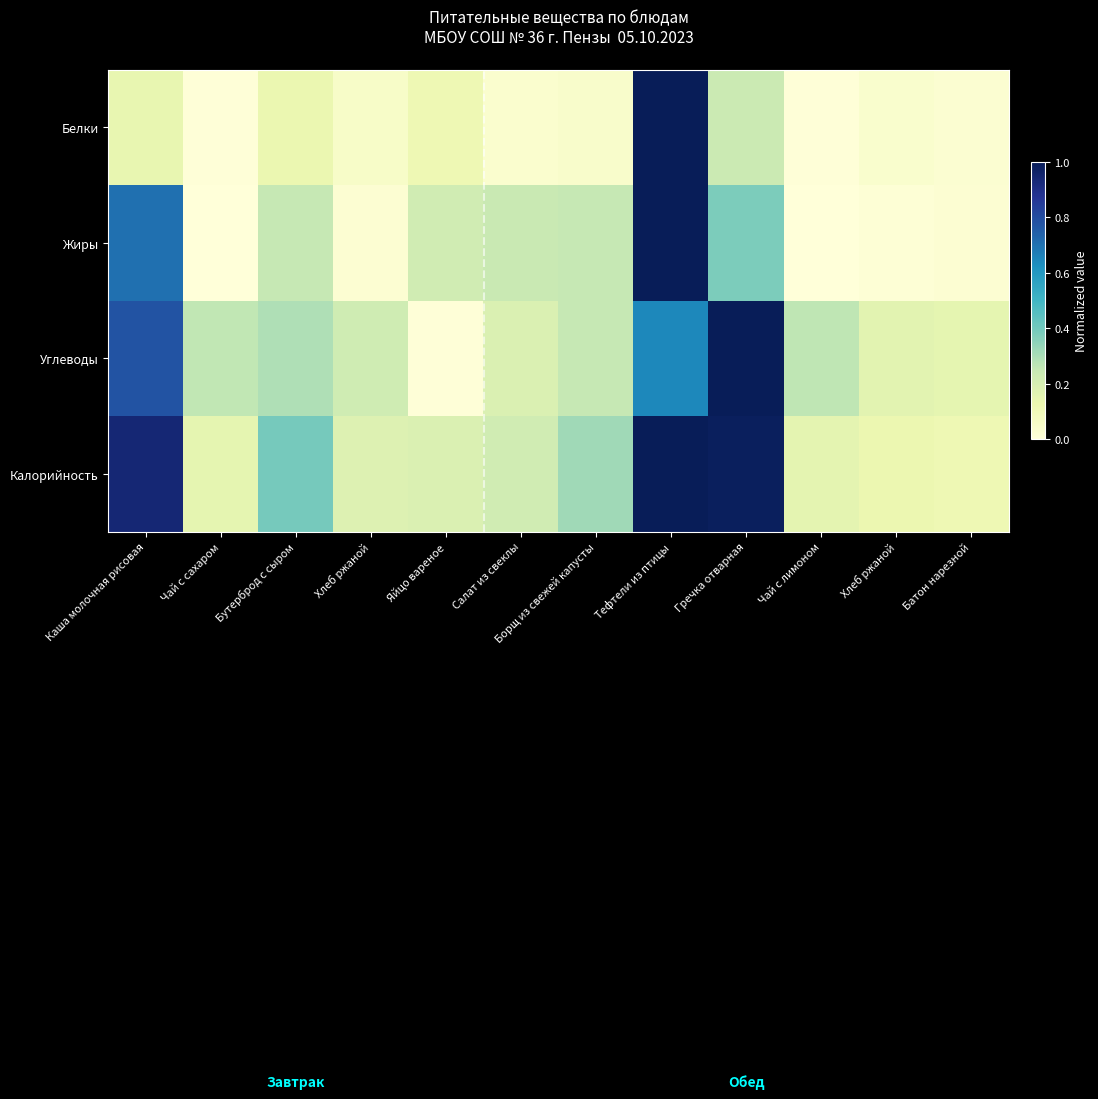

How many distinct data groups are displayed?

4